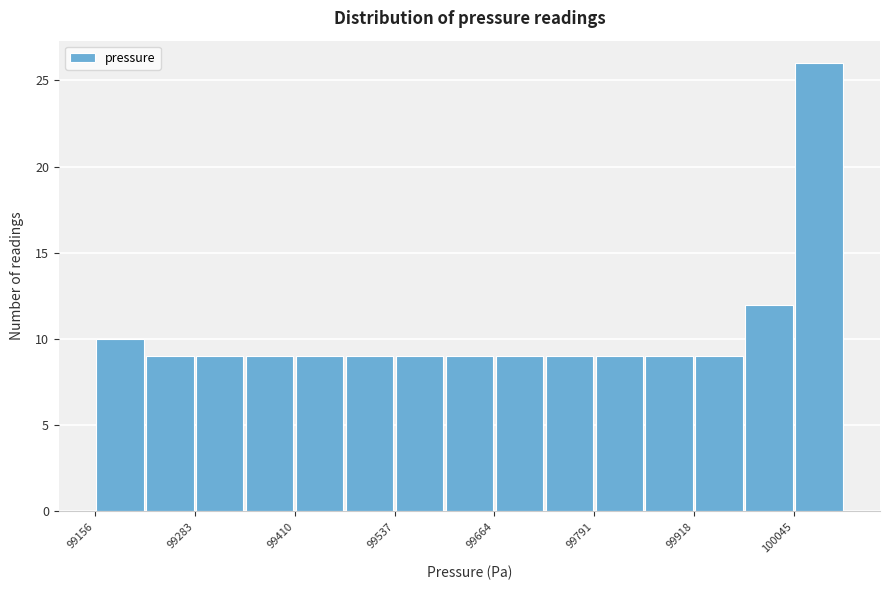

Read against the x-axis, roughly where is the centre of the tallest bar?

100080